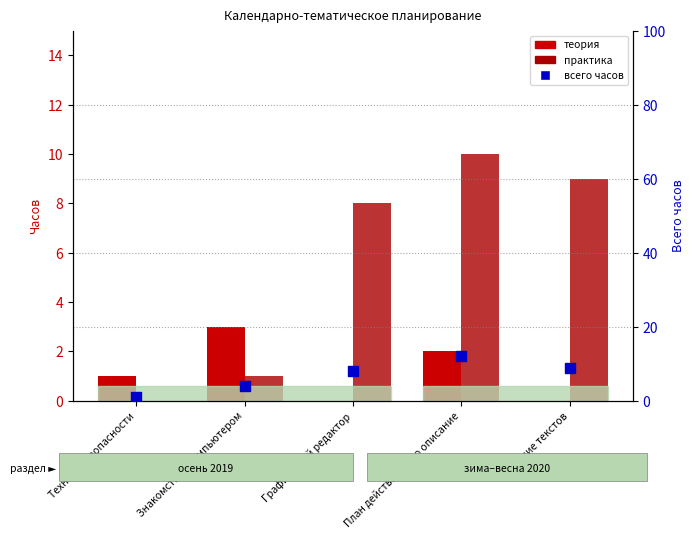

At how many categories does at least one series exceed 4?

3